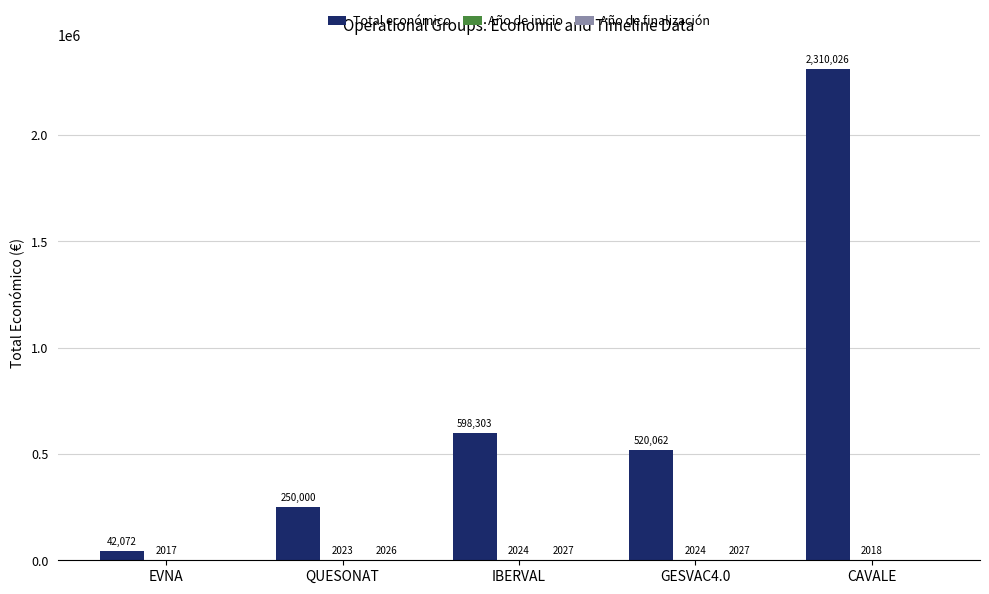

True or false: Total económico has a value of 1014129 at IBERVAL.

False